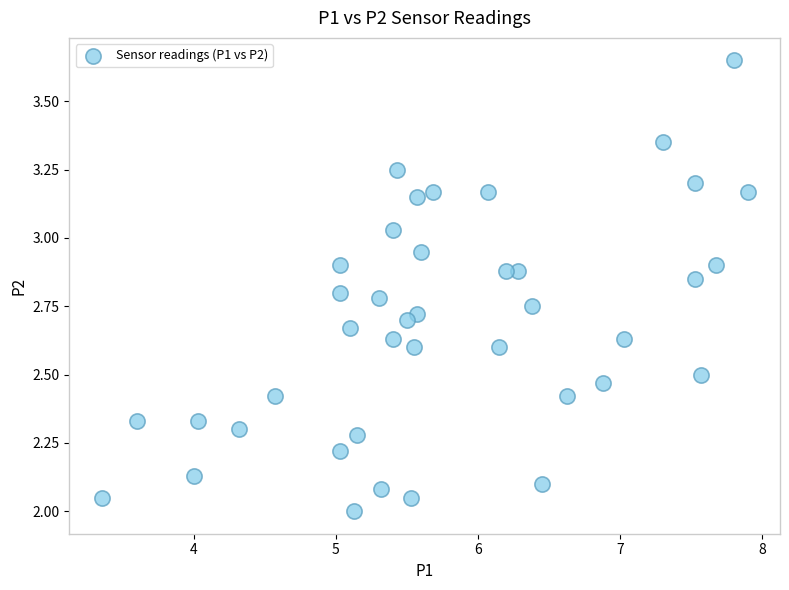

What is the range of X values (max minus min)?

4.6